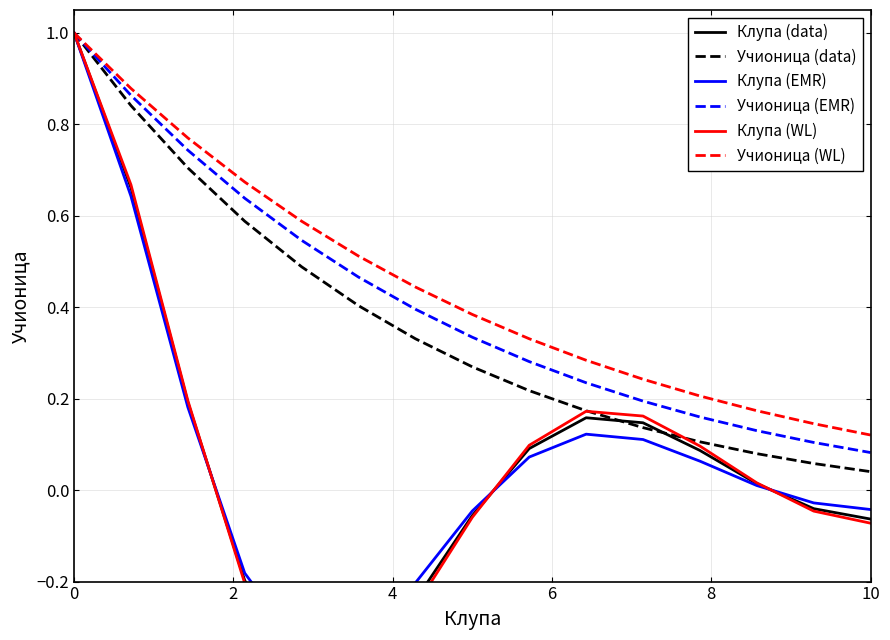

True or false: Учионица (EMR) and Клупа (EMR) intersect in this chart.

False